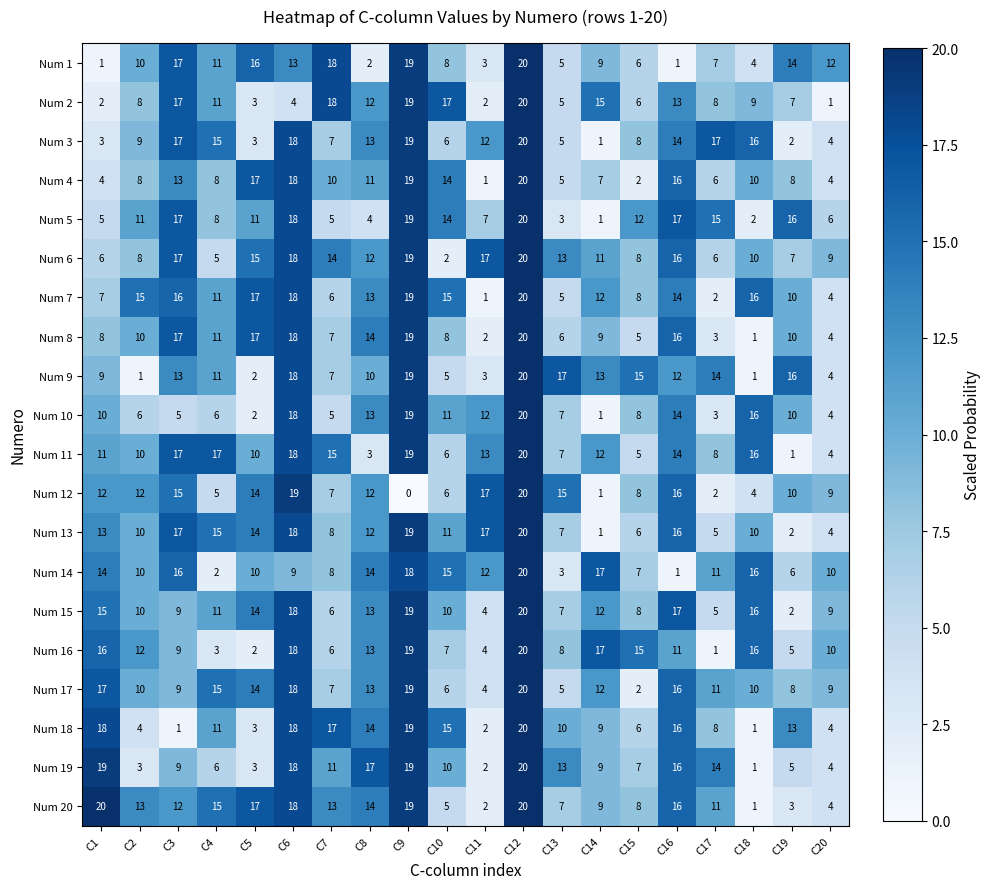

What is the total value across all series at C11?

137